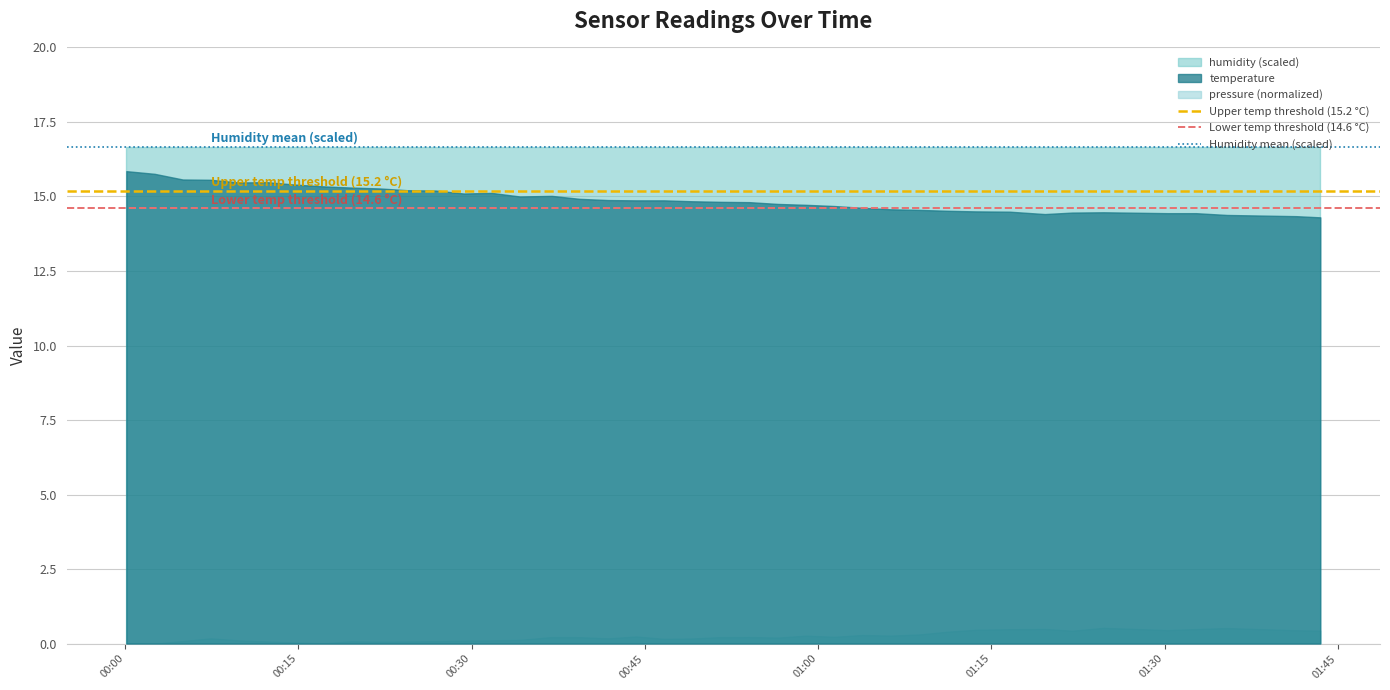

Which series has the largest total across all categories?

humidity (scaled)